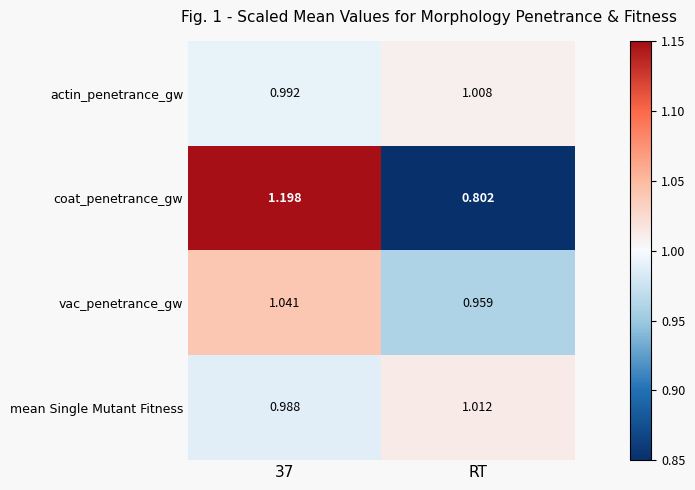

Which series has the largest range (max minus min)?

coat_penetrance_gw